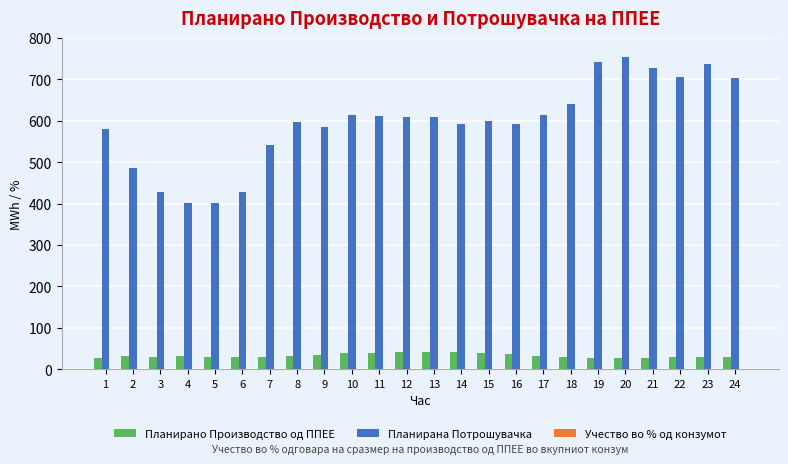

Between 2 and 4, which series saw the biggest shift?

Планирана Потрошувачка